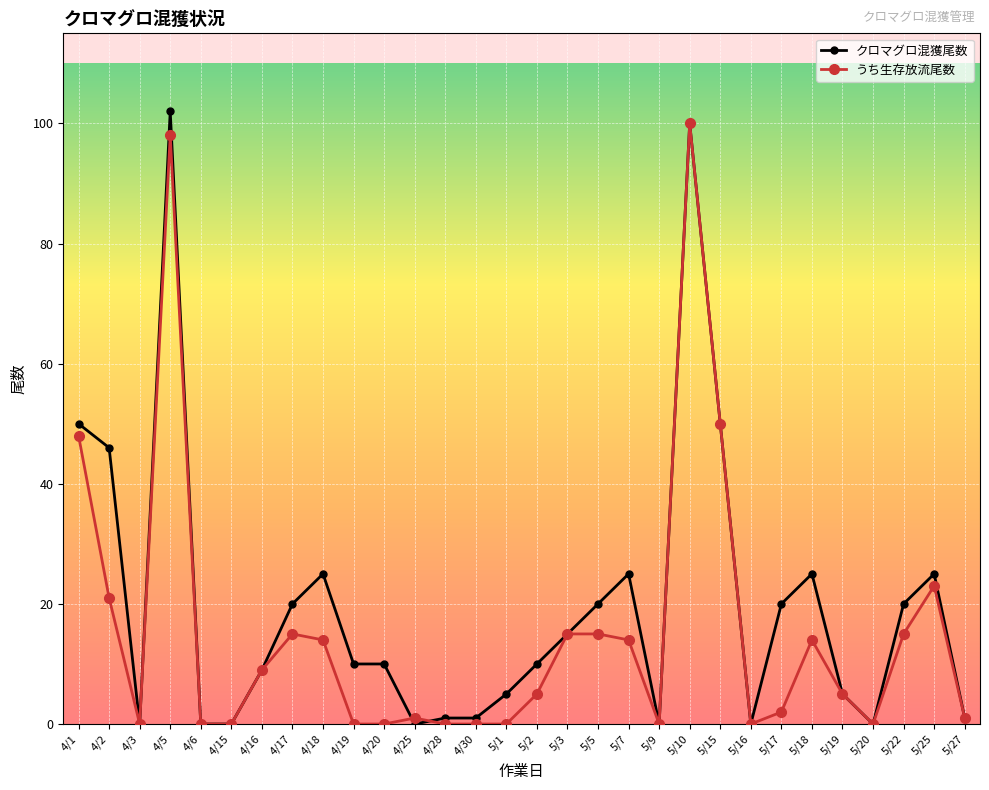

List the series in order of their overall mean, highest first.

クロマグロ混獲尾数, うち生存放流尾数